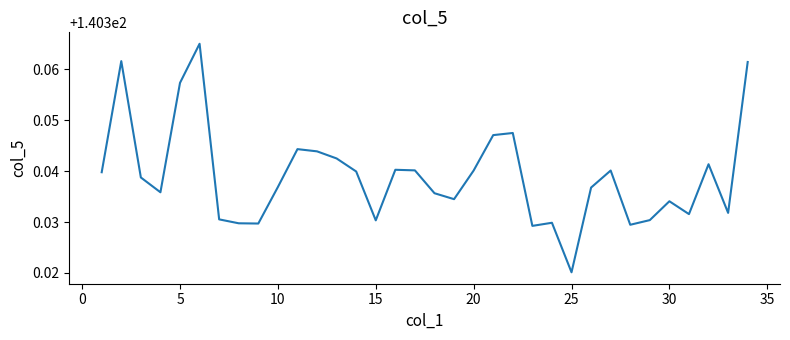

Does the chart have visible grid lines?

No